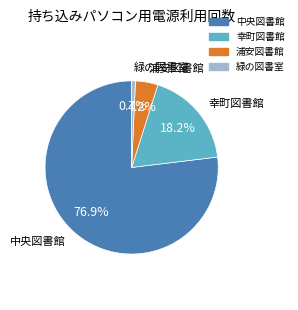

To the nearest percent, what portion does 幸町図書館 represent?

18%